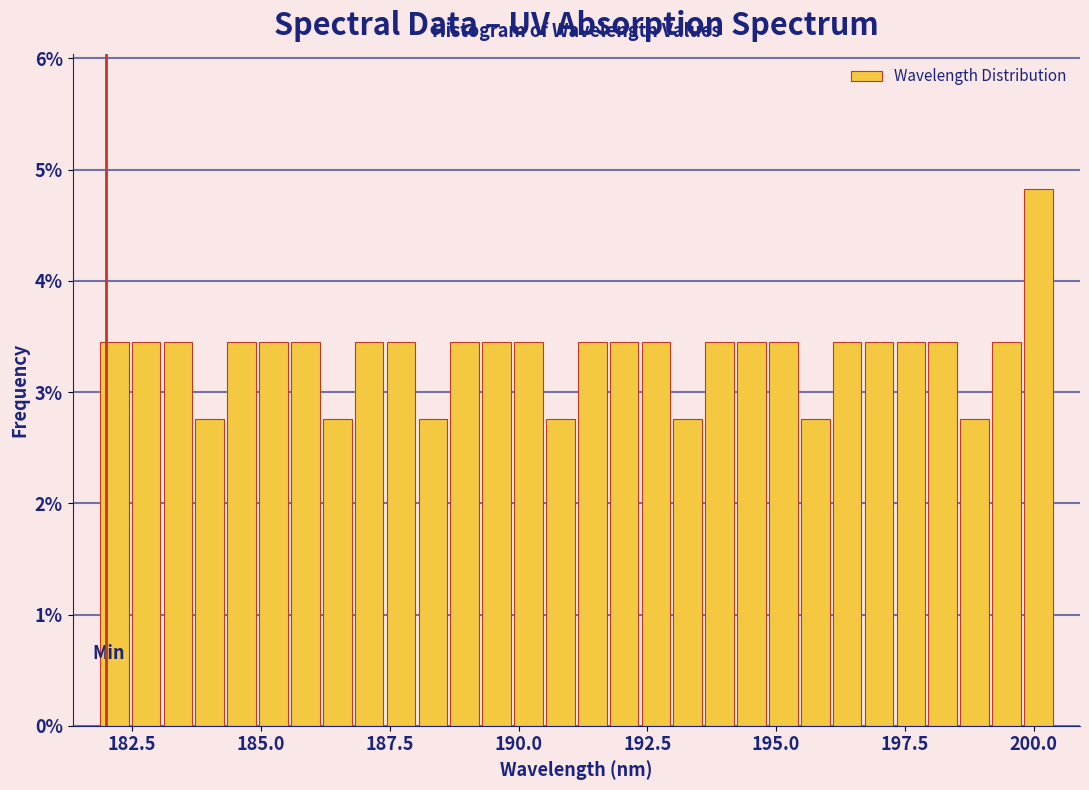

Around what value on the x-axis is the tallest bar? Give the approximate position of its centre, as read against the axis.

200.0